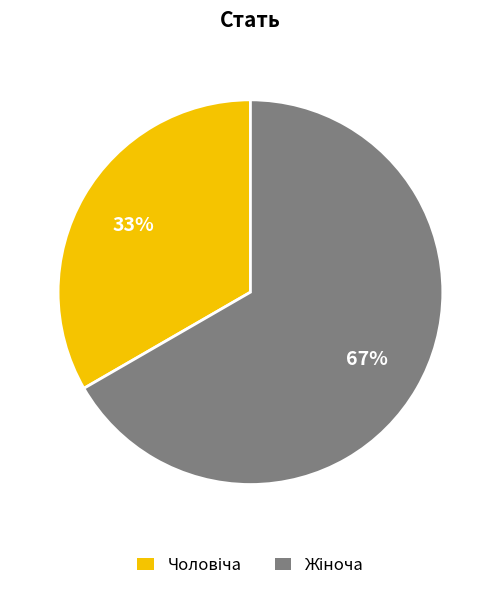

To the nearest percent, what is the average slice percentage?

50%